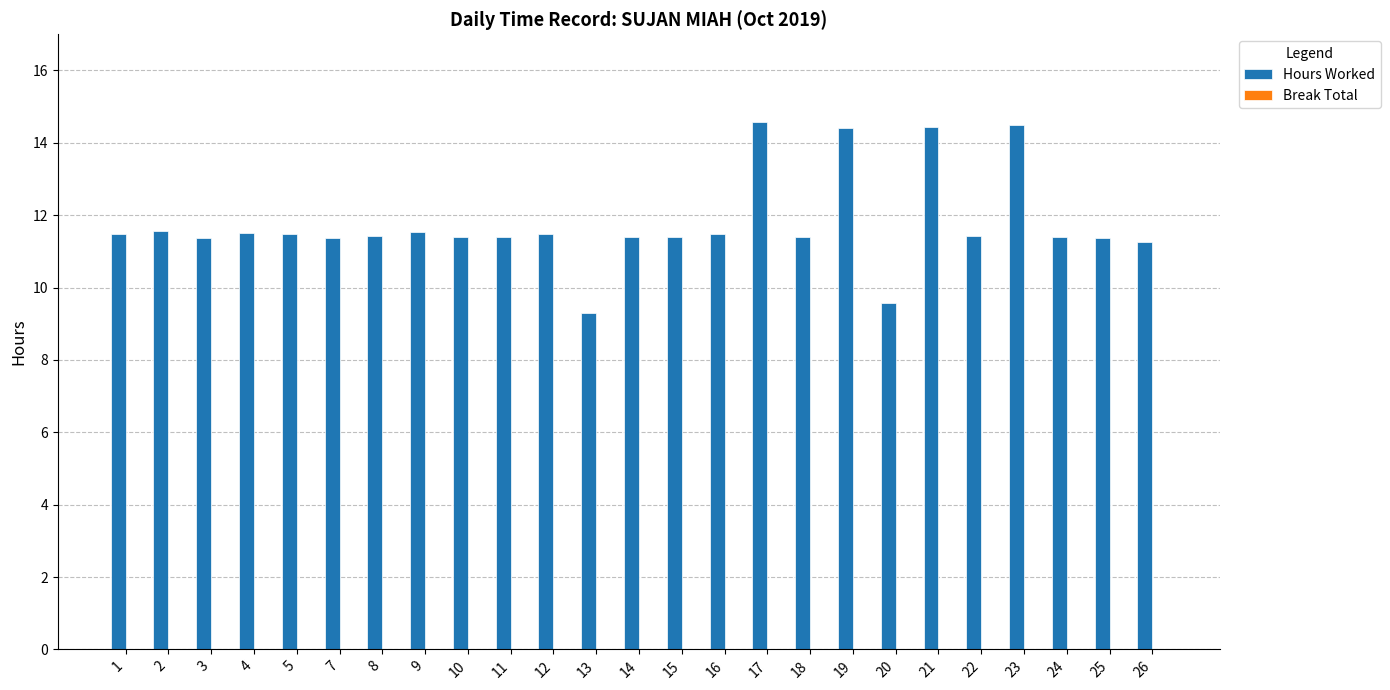

What is the smallest value displayed?

9.3